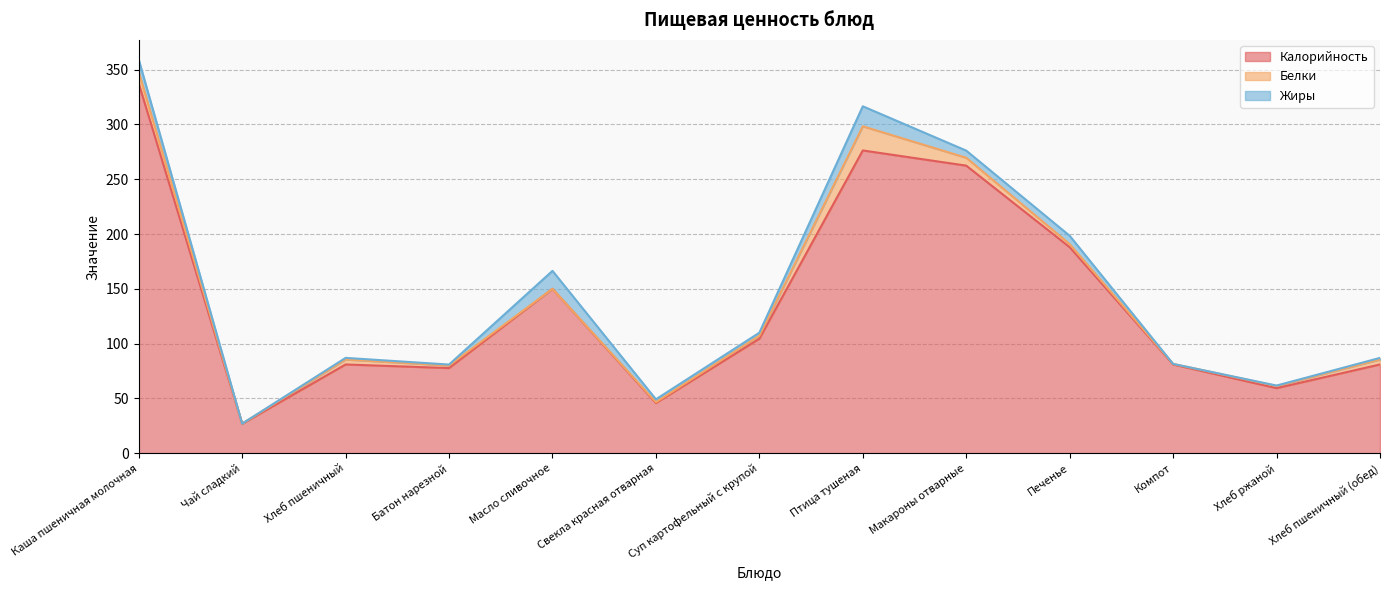

What is the average value of the Калорийность series?

136.3